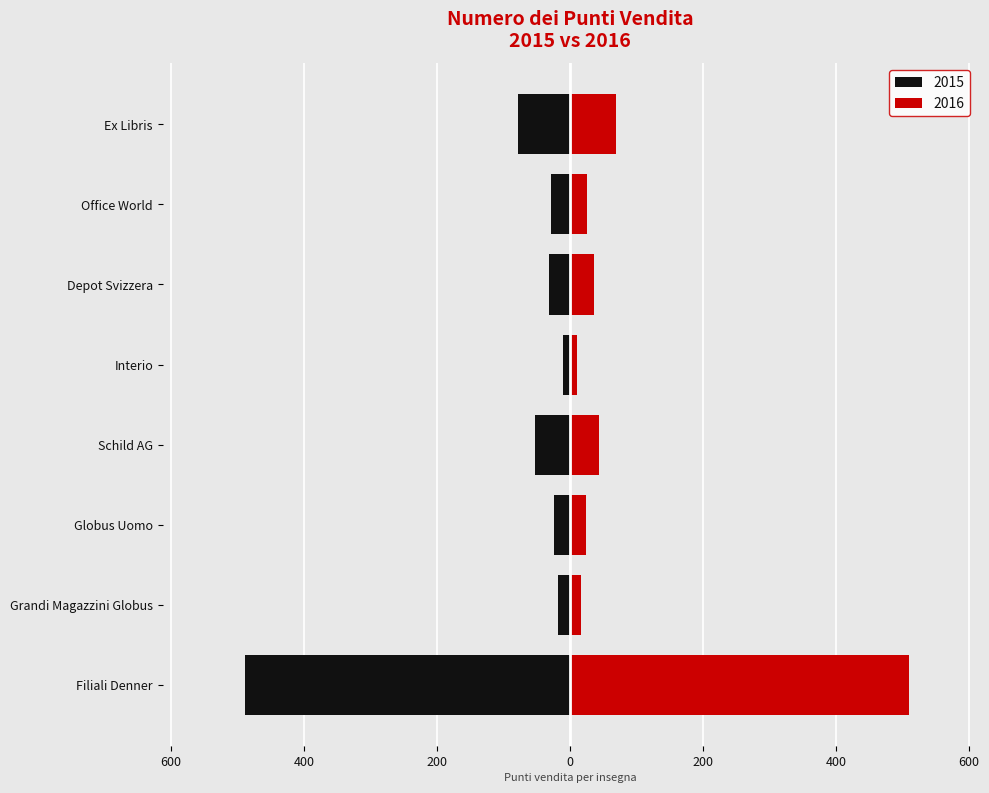

List the series in order of their peak value, highest first.

2016, 2015